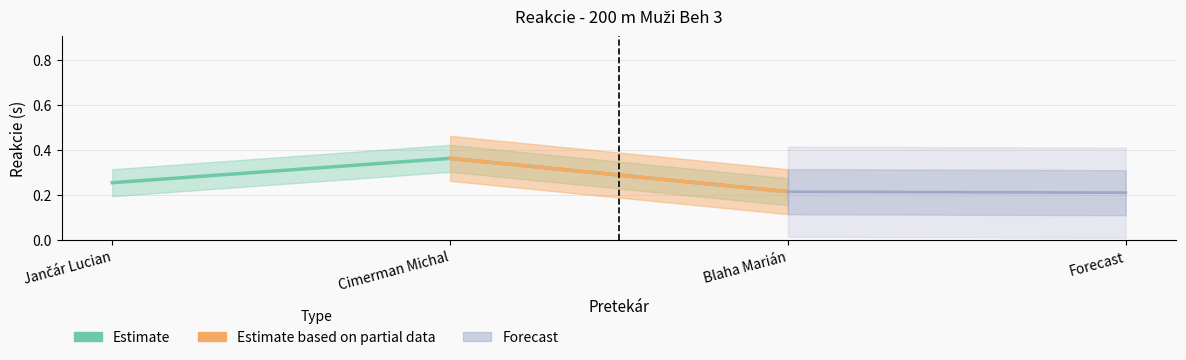

Is it true that the value at Cimerman Michal is 0.4?

True